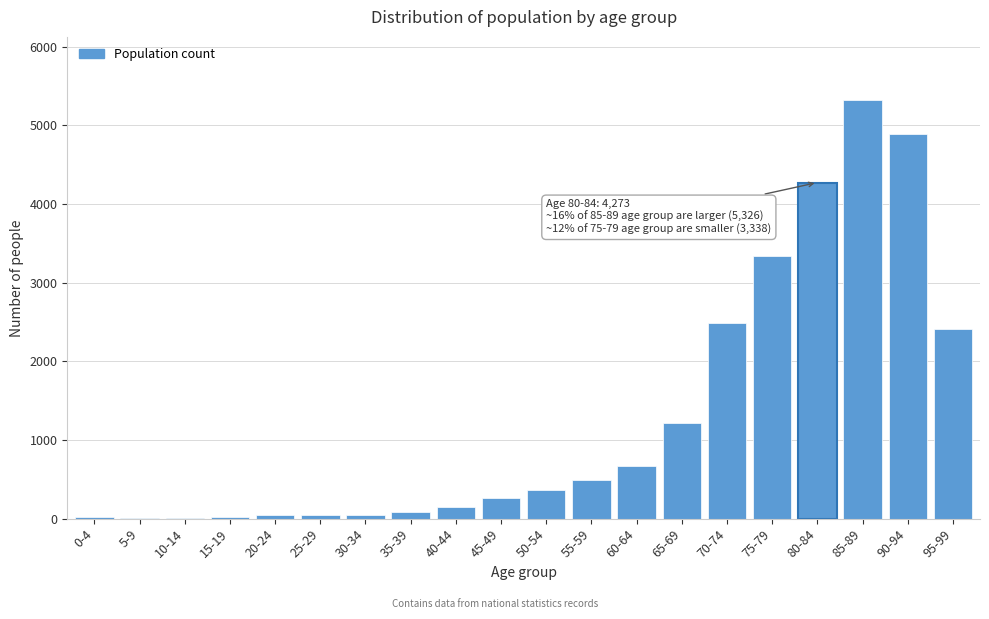

What is the change in value from 75-79 to 90-94?

+1549